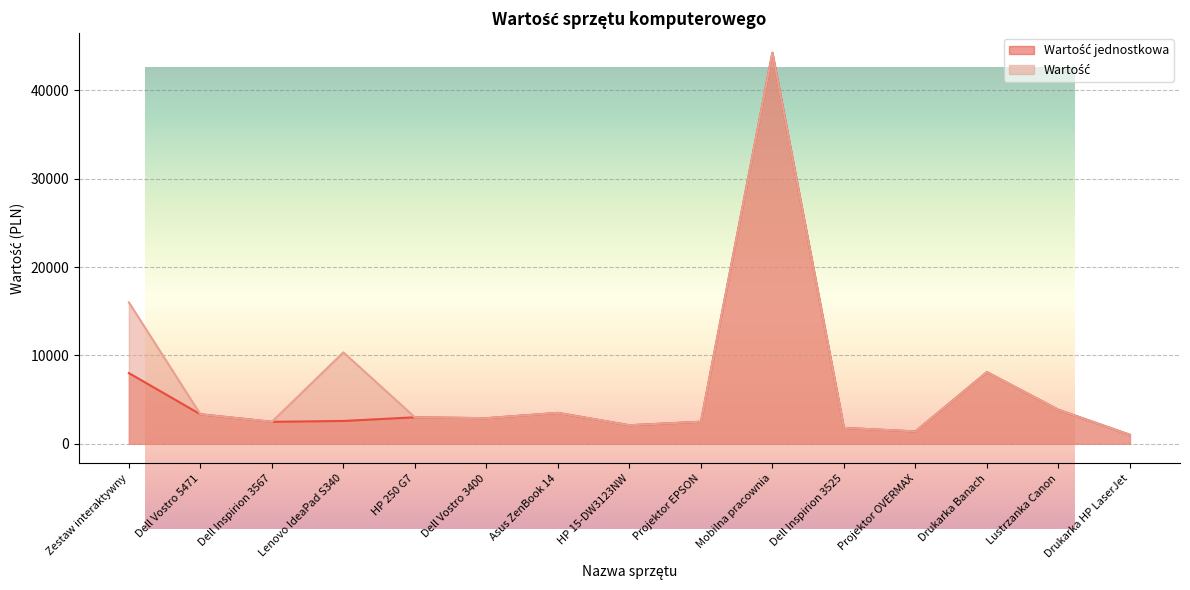

What is the difference between the maximum and second lowest values in the Wartość jednostkowa series?

42843.1